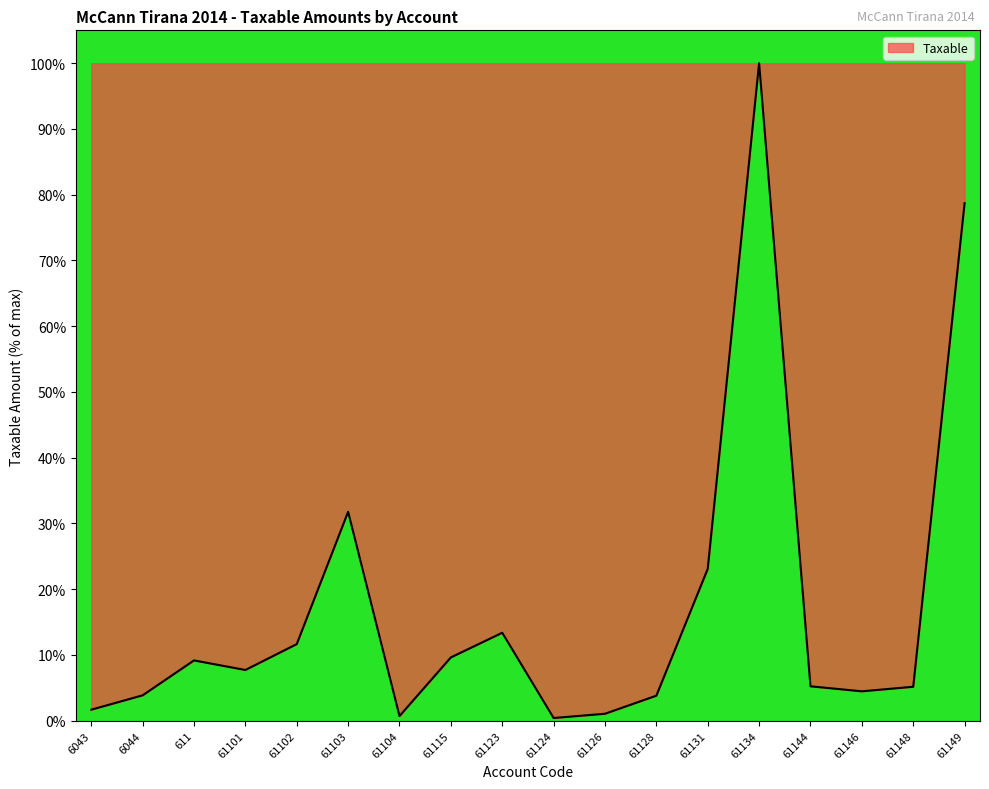

The chart shows a value of 13.7 at 61101. True or false?

False